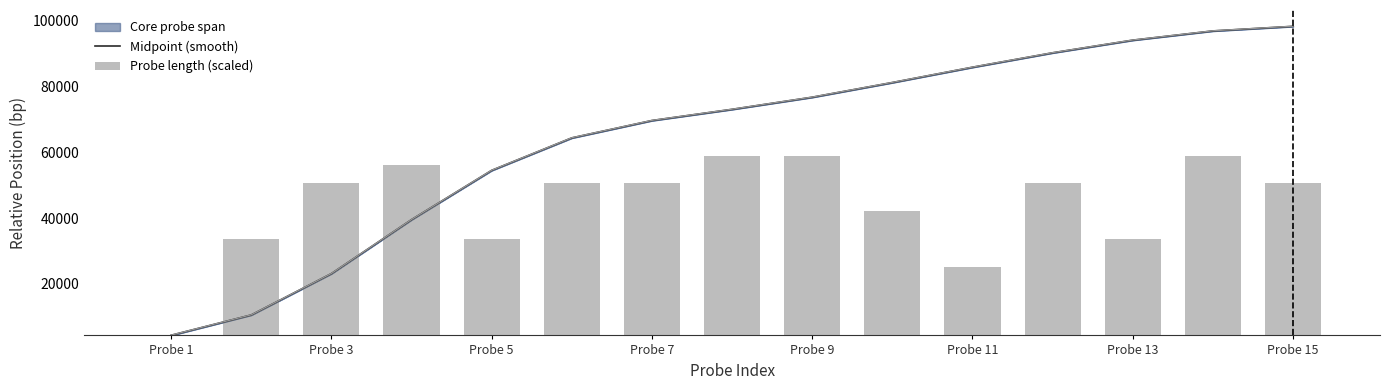

Reading left to right, extract all data points from this chart.

Midpoint (smooth): 4426.0	10595.0	23141.0	39523.5	54473.5	64335.5	69605.0	73001.0	76679.0	81132.0	85781.5	90157.5	93997.0	96795.5	98187.0
Probe length (scaled): 0.0	33676.5	50514.7	56127.4	33676.5	50514.7	50514.7	58933.8	58933.8	42095.6	25257.3	50514.7	33676.5	58933.8	50514.7